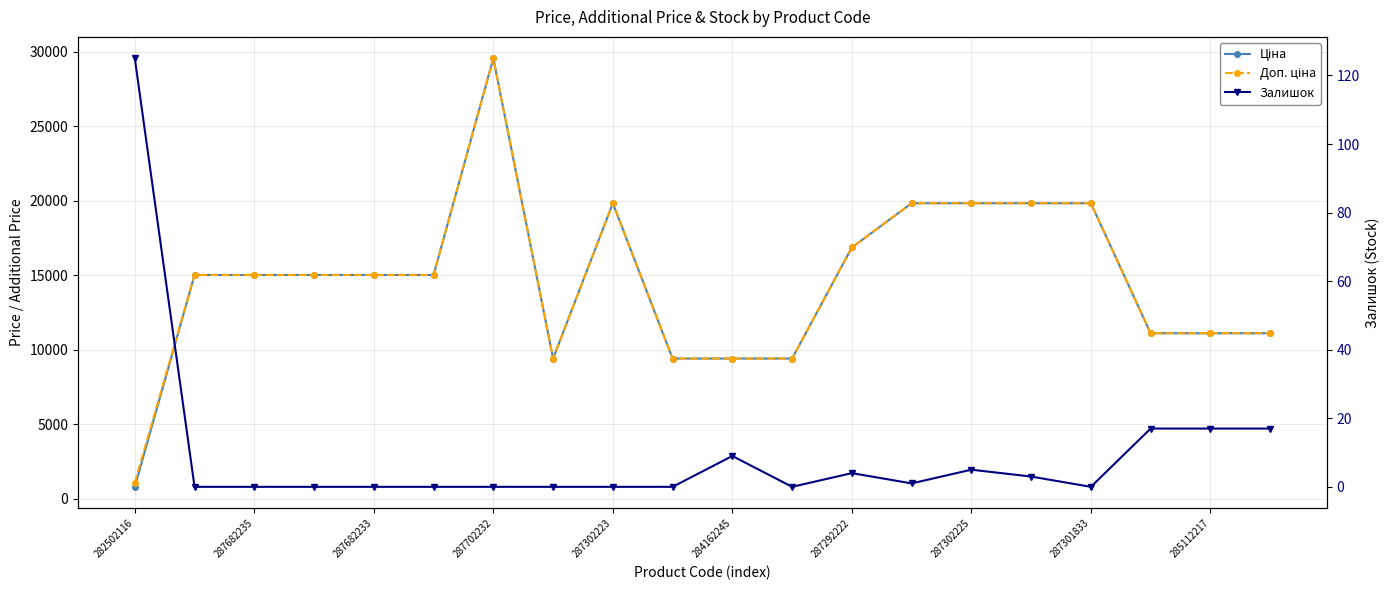

How many lines are shown in the chart?

3